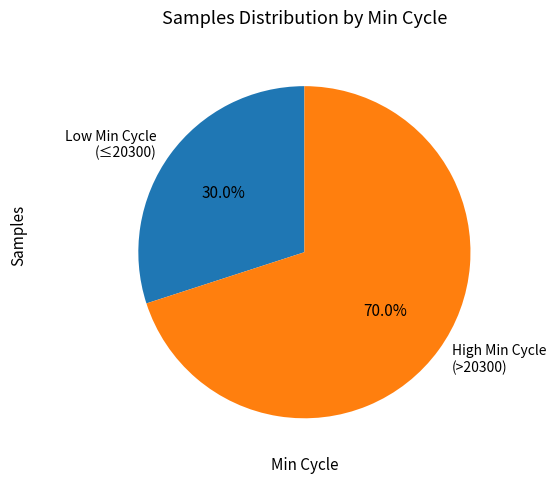

To the nearest percent, what is the average slice percentage?

50%